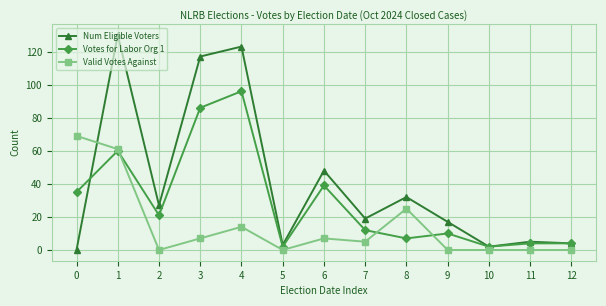

Reading left to right, what are all the values shown in this chart?

Num Eligible Voters: 0=0	1=130	2=27	3=117	4=123	5=3	6=48	7=19	8=32	9=17	10=2	11=5	12=4
Votes for Labor Org 1: 0=35	1=60	2=21	3=86	4=96	5=2	6=39	7=12	8=7	9=10	10=2	11=4	12=4
Valid Votes Against: 0=69	1=61	2=0	3=7	4=14	5=0	6=7	7=5	8=25	9=0	10=0	11=0	12=0